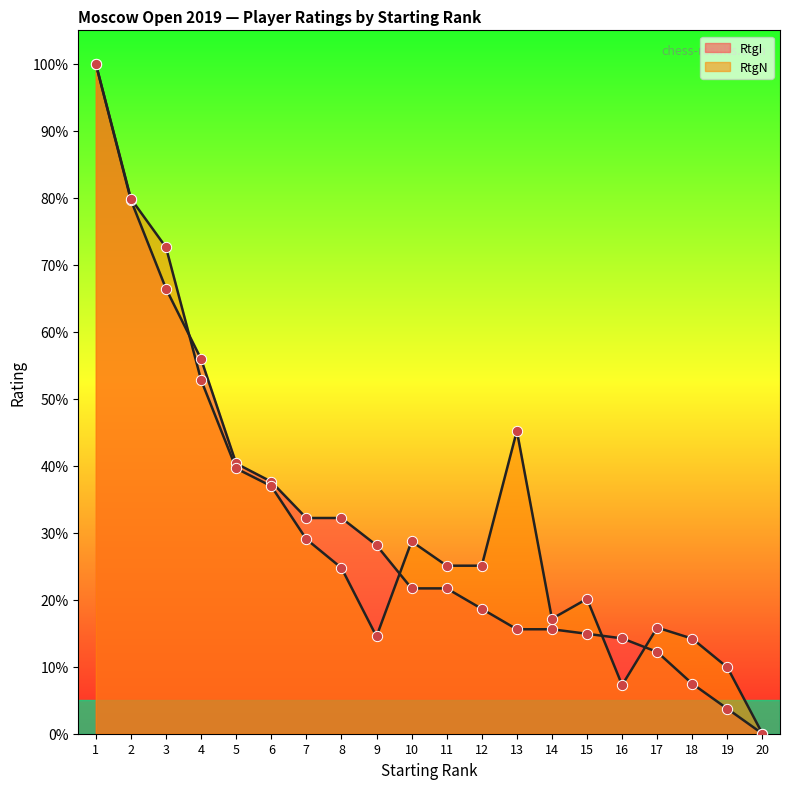

At which category is the sum across all series the highest?

1